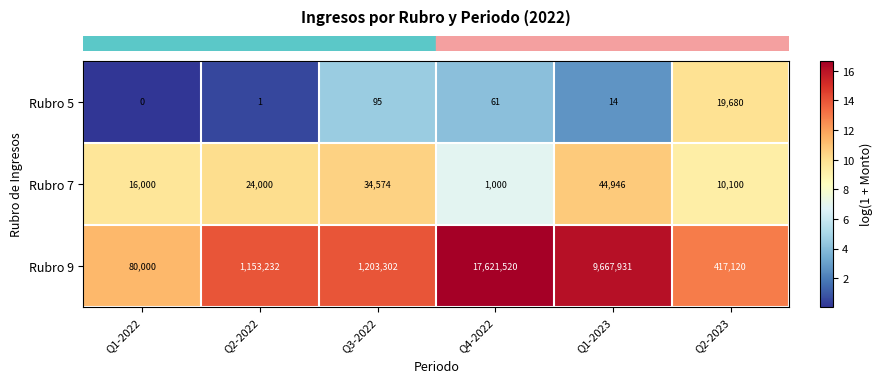

List the series in order of their peak value, lowest first.

Rubro 5, Rubro 7, Rubro 9